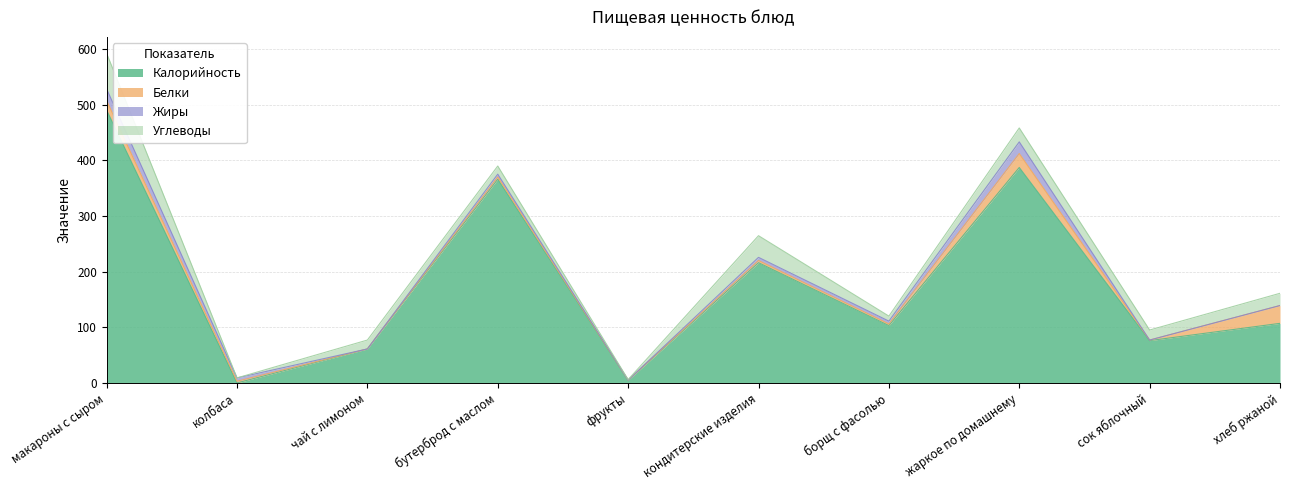

How many values in the Жиры series are below 5?

4